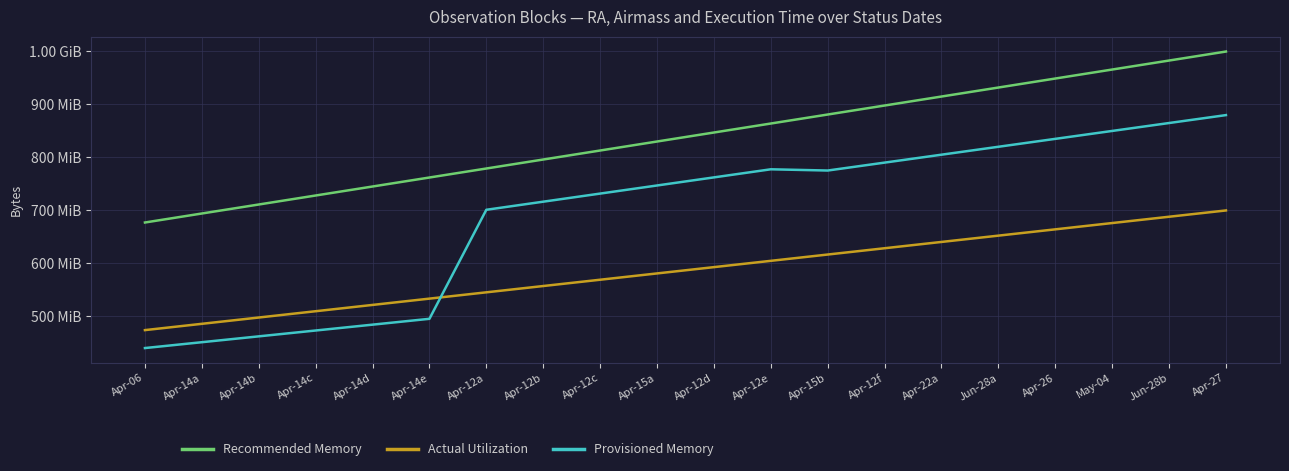

What is the label of the 14th point from the right?

Apr-12a